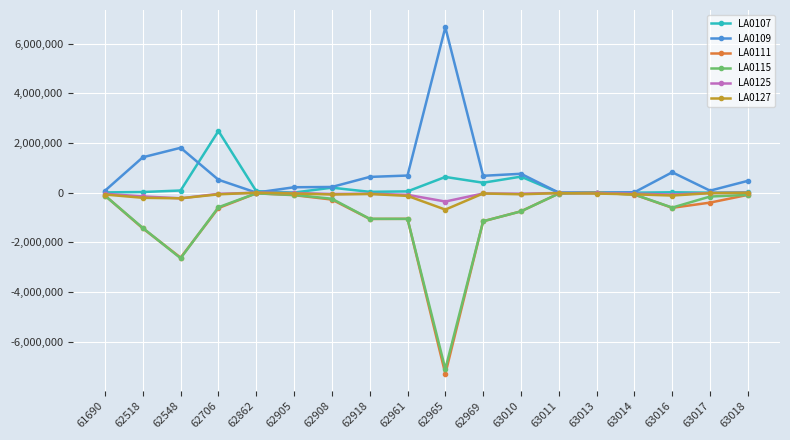

The value of LA0109 at 62908 is 229750. True or false?

True